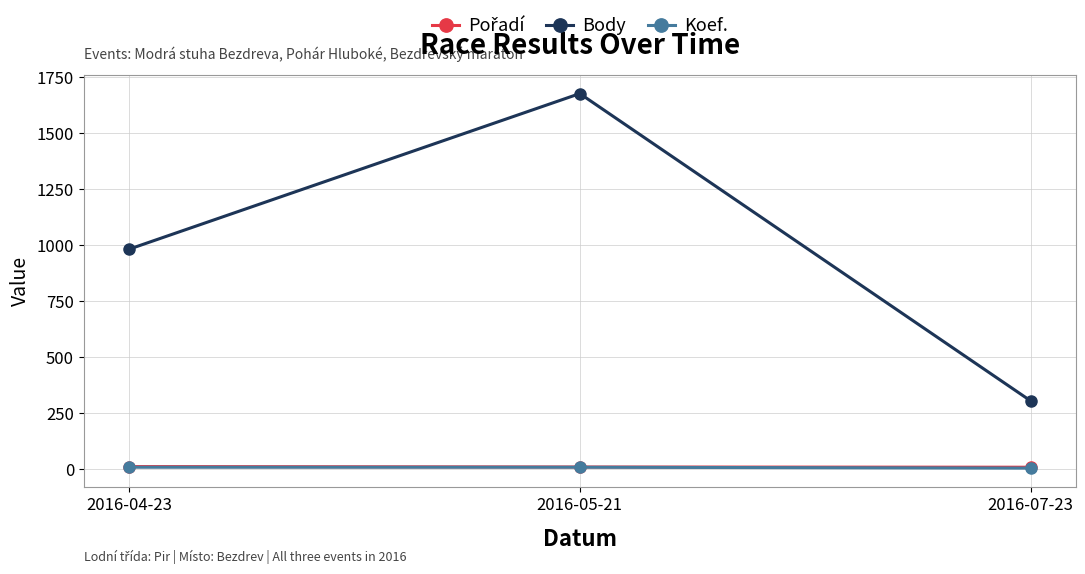

What is the maximum value shown in the chart?

1675